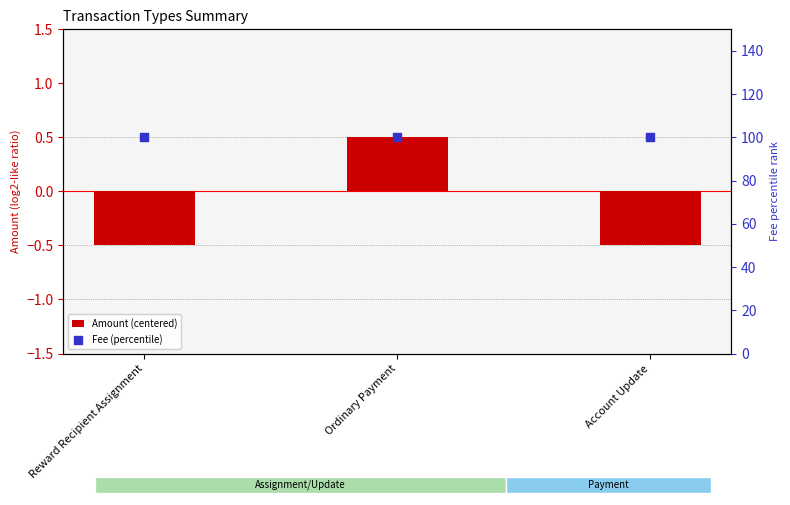

At which category is the sum across all series the highest?

Ordinary Payment